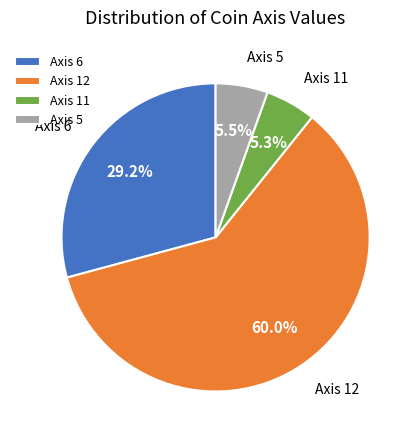

To the nearest percent, what is the average slice percentage?

25%